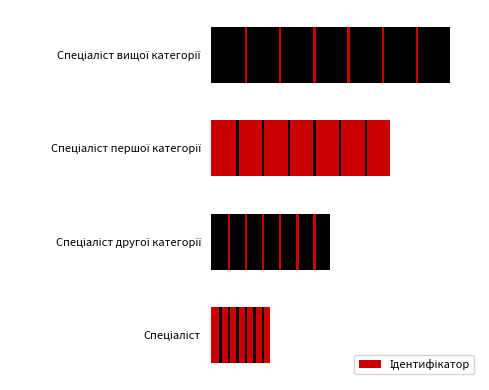

What is the sum of all values?

10